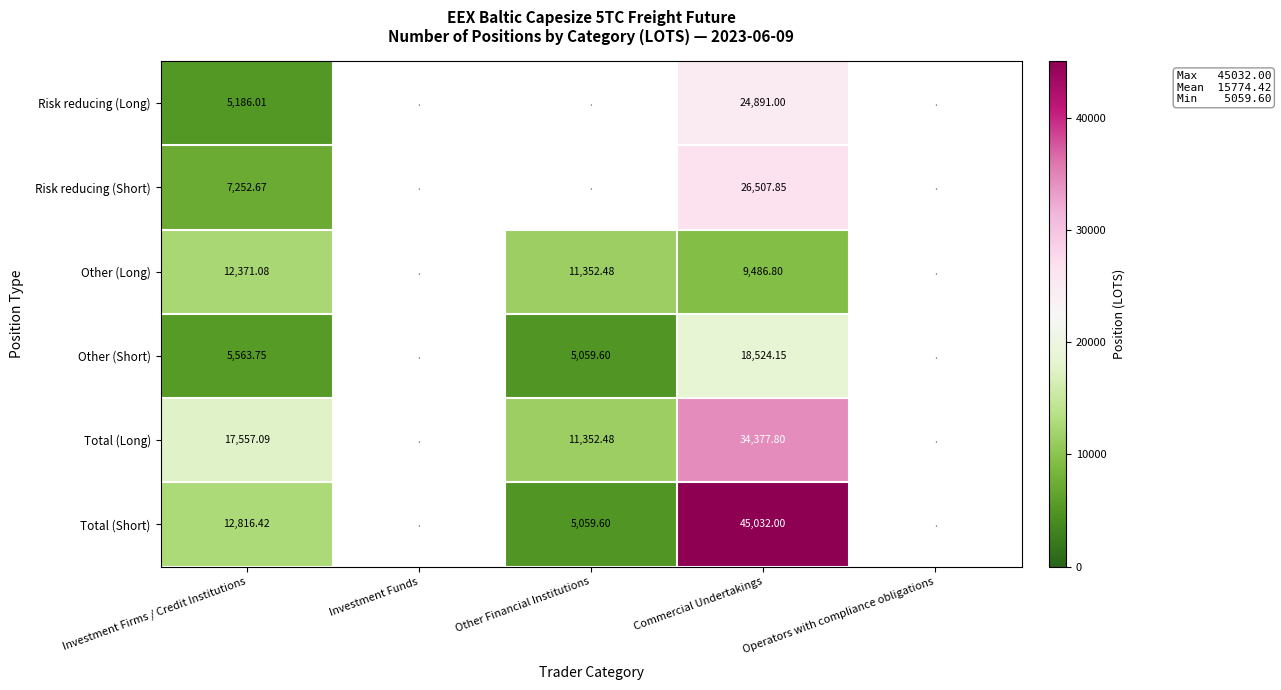

Rank the series at Commercial Undertakings from highest to lowest value.

Total (Short), Total (Long), Risk reducing (Short), Risk reducing (Long), Other (Short), Other (Long)